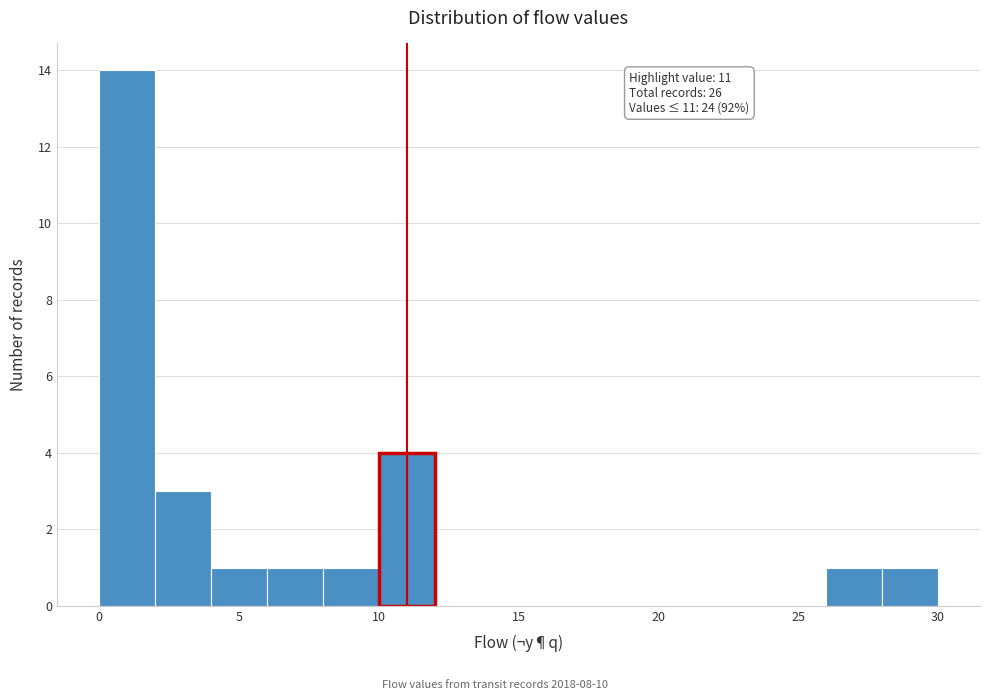

Over which range of the x-axis is the bar tallest?

0 to 2